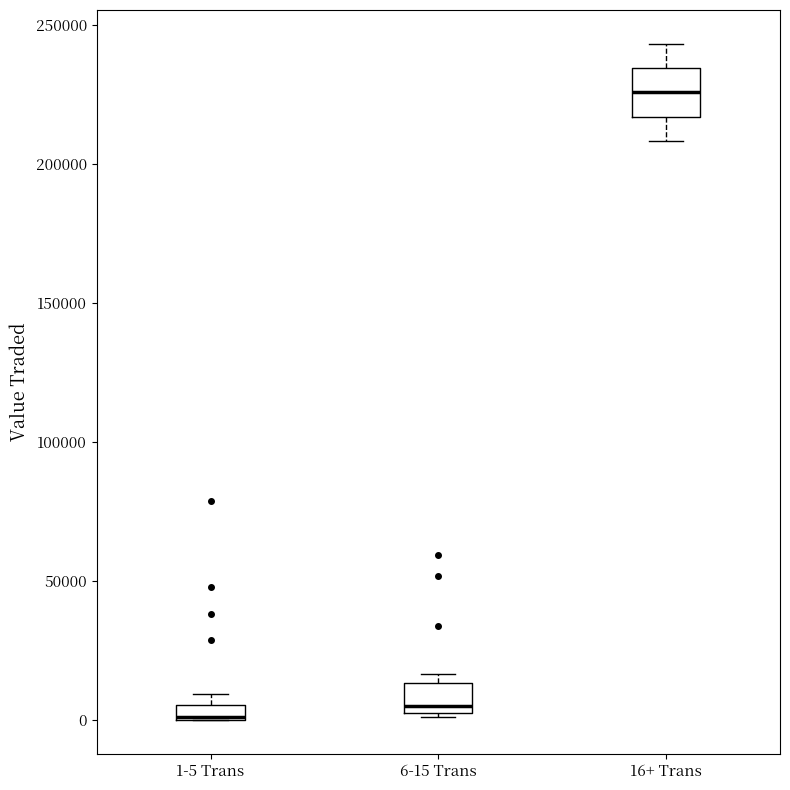

Where is the upper edge of the box for 1-5 Trans on the y-axis? The values are not printed on the chart, so give them approximately, as read against the axis.

5000